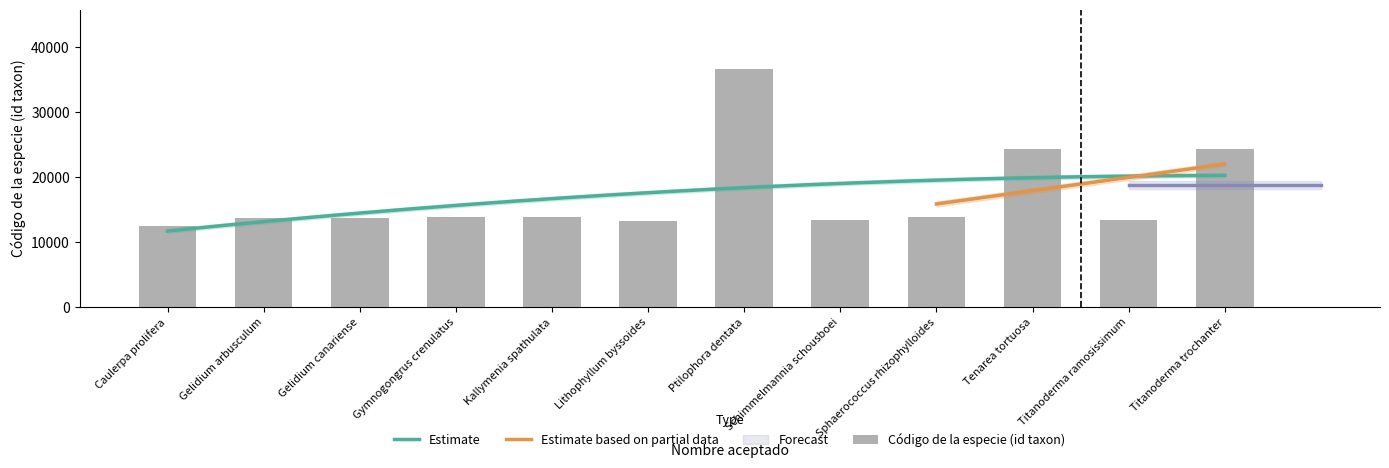

Rank the categories by value from highest to lowest.

Ptilophora dentata, Titanoderma trochanter, Tenarea tortuosa, Sphaerococcus rhizophylloides, Gymnogongrus crenulatus, Kallymenia spathulata, Gelidium canariense, Gelidium arbusculum, Schimmelmannia schousboei, Titanoderma ramosissimum, Lithophyllum byssoides, Caulerpa prolifera